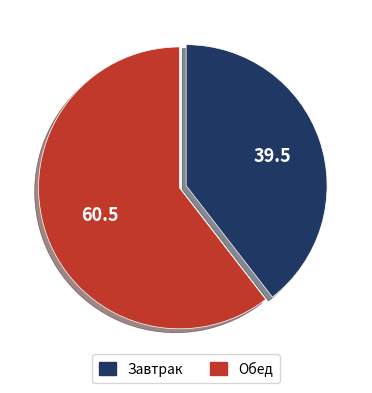

Does any single category account for the majority?

Yes